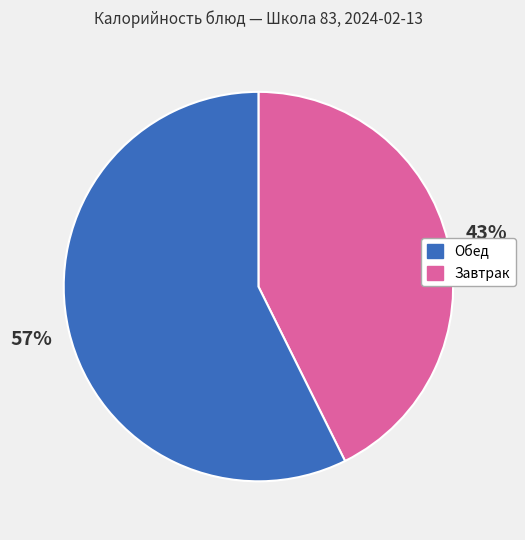

To the nearest percent, what is the average slice percentage?

50%